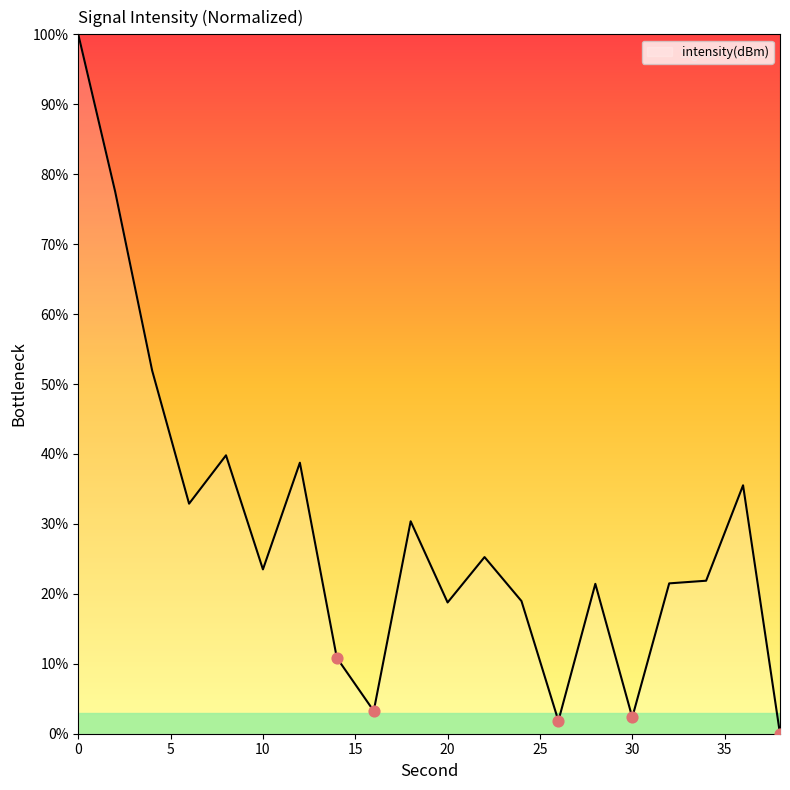

What is the greatest value displayed?

100.0